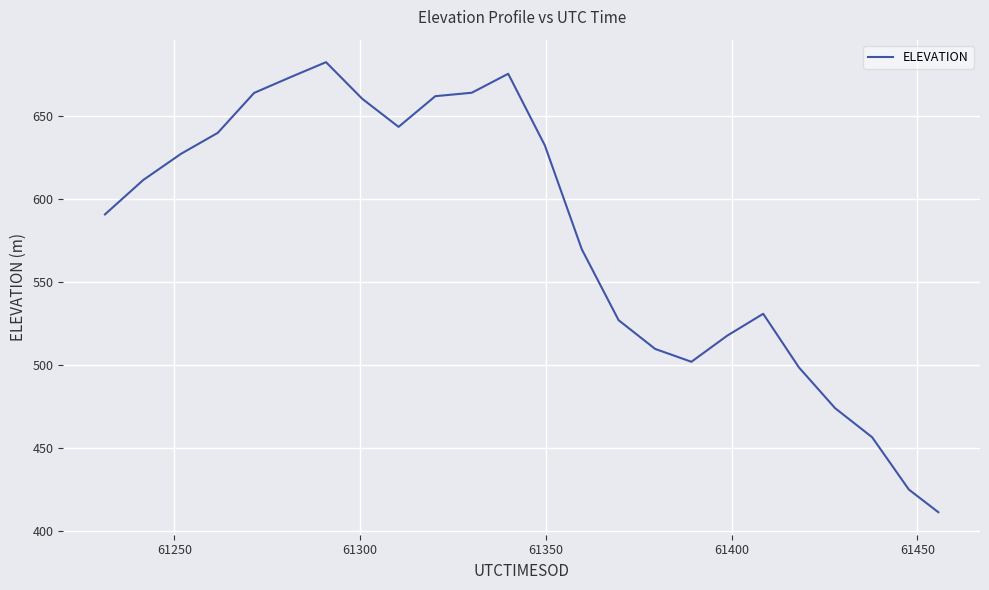

Is this an area chart (filled region under the line)?

No